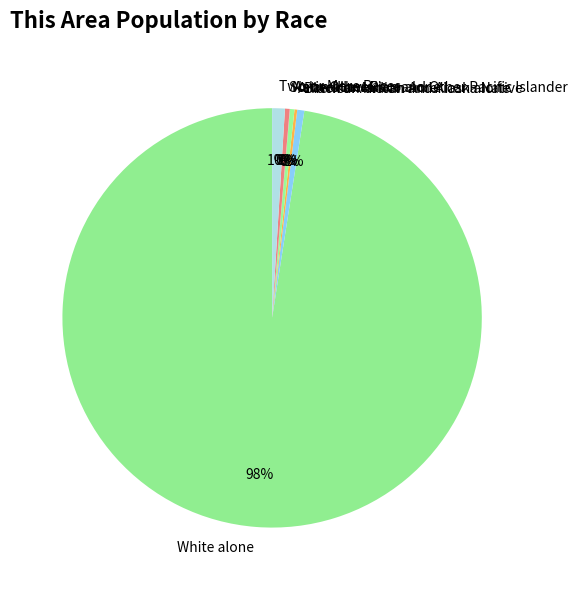

What is the majority slice?

White alone